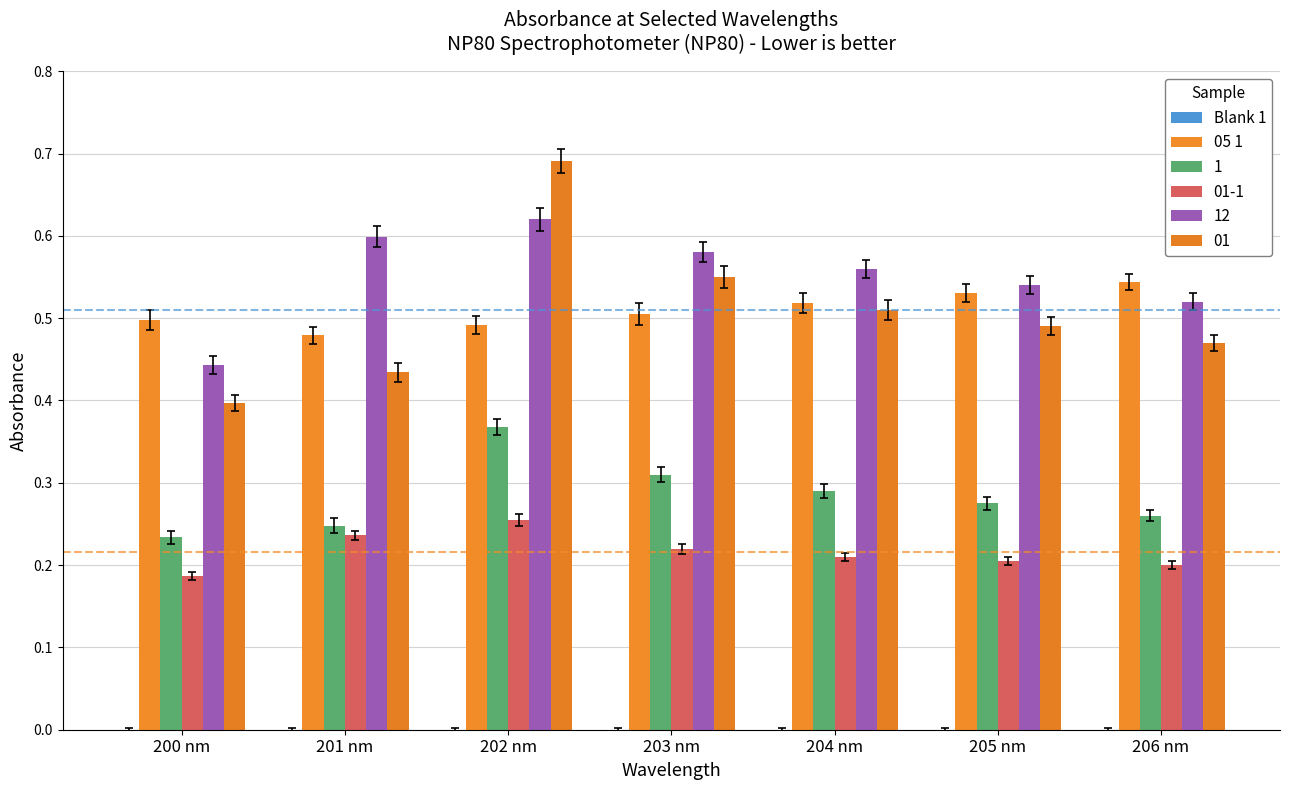

What is the value of the 05 1 bar at the 1st from the left?

0.5